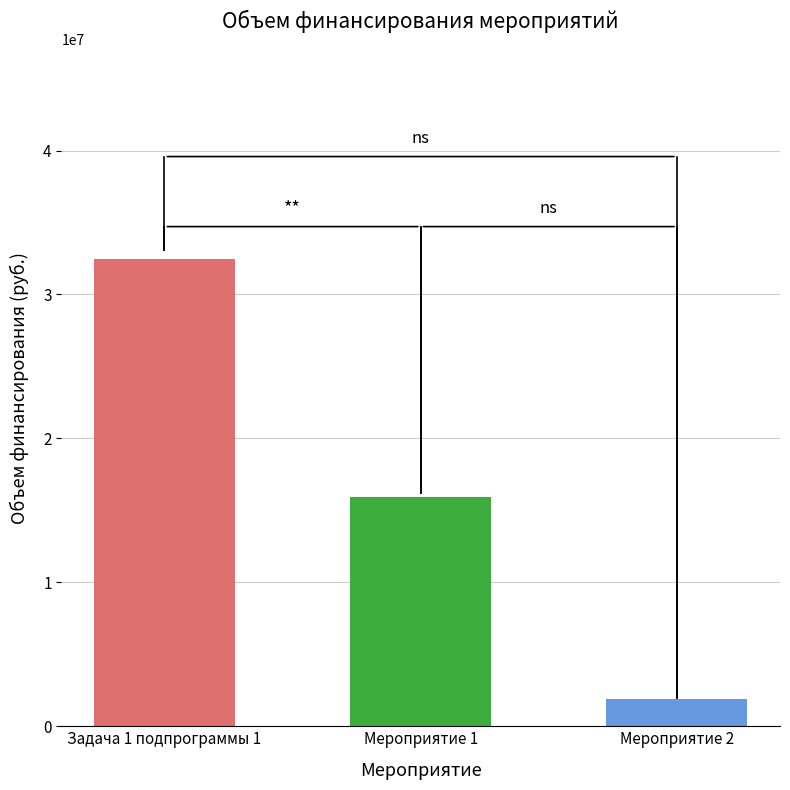

What is the average value?

16755596.8